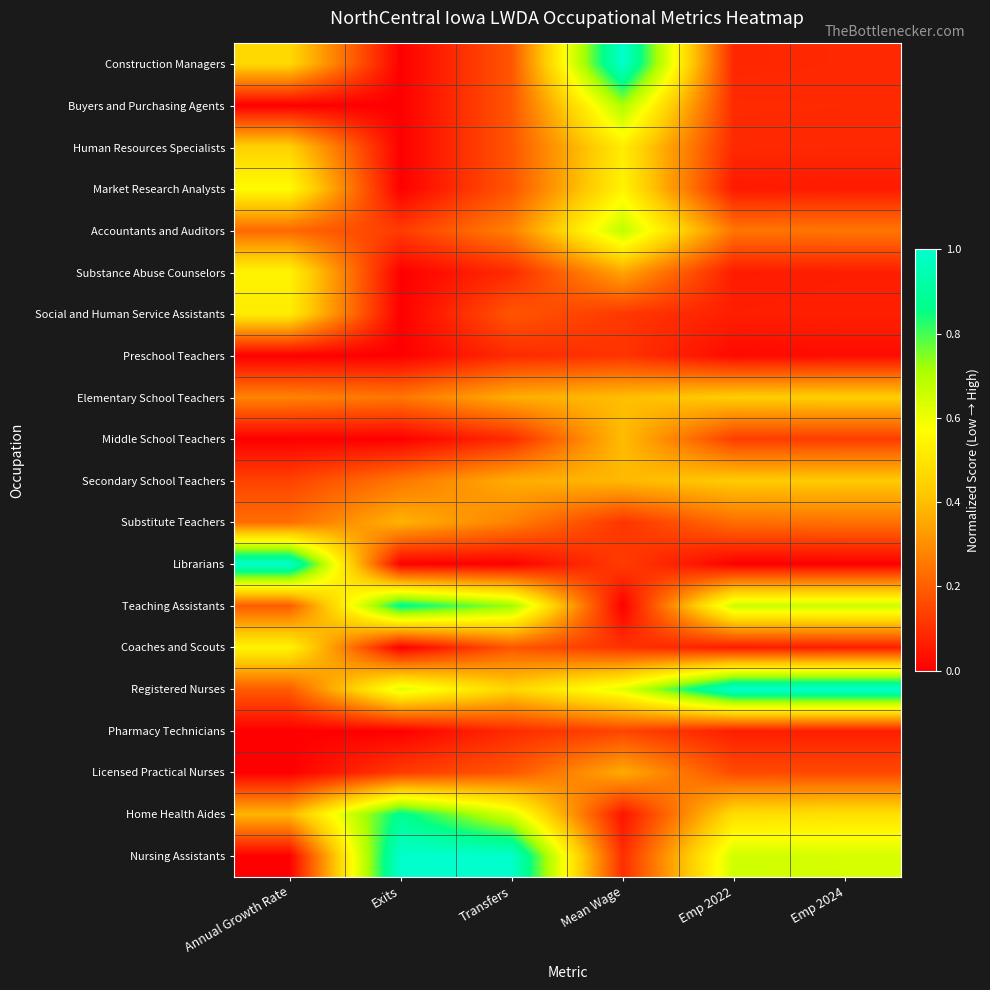

Reading left to right, what are all the values shown in this chart?

Construction Managers: Annual Growth Rate=0.5	Exits=0.0	Transfers=0.2	Mean Wage=1.0	Emp 2022=0.1	Emp 2024=0.1
Buyers and Purchasing Agents: Annual Growth Rate=0.0	Exits=0.0	Transfers=0.2	Mean Wage=0.7	Emp 2022=0.1	Emp 2024=0.1
Human Resources Specialists: Annual Growth Rate=0.4	Exits=0.0	Transfers=0.2	Mean Wage=0.5	Emp 2022=0.1	Emp 2024=0.1
Market Research Analysts: Annual Growth Rate=0.6	Exits=0.0	Transfers=0.2	Mean Wage=0.5	Emp 2022=0.1	Emp 2024=0.1
Accountants and Auditors: Annual Growth Rate=0.2	Exits=0.1	Transfers=0.3	Mean Wage=0.7	Emp 2022=0.2	Emp 2024=0.2
Substance Abuse Counselors: Annual Growth Rate=0.5	Exits=0.0	Transfers=0.1	Mean Wage=0.3	Emp 2022=0.1	Emp 2024=0.1
Social and Human Service Assistants: Annual Growth Rate=0.5	Exits=0.0	Transfers=0.2	Mean Wage=0.1	Emp 2022=0.1	Emp 2024=0.1
Preschool Teachers: Annual Growth Rate=0.0	Exits=0.0	Transfers=0.1	Mean Wage=0.1	Emp 2022=0.0	Emp 2024=0.0
Elementary School Teachers: Annual Growth Rate=0.3	Exits=0.2	Transfers=0.4	Mean Wage=0.4	Emp 2022=0.4	Emp 2024=0.4
Middle School Teachers: Annual Growth Rate=0.0	Exits=0.0	Transfers=0.1	Mean Wage=0.4	Emp 2022=0.1	Emp 2024=0.1
Secondary School Teachers: Annual Growth Rate=0.1	Exits=0.2	Transfers=0.4	Mean Wage=0.4	Emp 2022=0.4	Emp 2024=0.4
Substitute Teachers: Annual Growth Rate=0.2	Exits=0.4	Transfers=0.3	Mean Wage=0.1	Emp 2022=0.2	Emp 2024=0.2
Librarians: Annual Growth Rate=1.0	Exits=0.0	Transfers=0.0	Mean Wage=0.1	Emp 2022=0.0	Emp 2024=0.0
Teaching Assistants: Annual Growth Rate=0.2	Exits=0.9	Transfers=0.7	Mean Wage=0.0	Emp 2022=0.7	Emp 2024=0.7
Coaches and Scouts: Annual Growth Rate=0.5	Exits=0.0	Transfers=0.2	Mean Wage=0.1	Emp 2022=0.1	Emp 2024=0.1
Registered Nurses: Annual Growth Rate=0.2	Exits=0.6	Transfers=0.5	Mean Wage=0.6	Emp 2022=1.0	Emp 2024=1.0
Pharmacy Technicians: Annual Growth Rate=0.0	Exits=0.0	Transfers=0.1	Mean Wage=0.1	Emp 2022=0.1	Emp 2024=0.1
Licensed Practical Nurses: Annual Growth Rate=0.0	Exits=0.1	Transfers=0.2	Mean Wage=0.4	Emp 2022=0.2	Emp 2024=0.2
Home Health Aides: Annual Growth Rate=0.4	Exits=0.9	Transfers=0.6	Mean Wage=0.0	Emp 2022=0.5	Emp 2024=0.5
Nursing Assistants: Annual Growth Rate=0.0	Exits=1.0	Transfers=1.0	Mean Wage=0.1	Emp 2022=0.7	Emp 2024=0.6